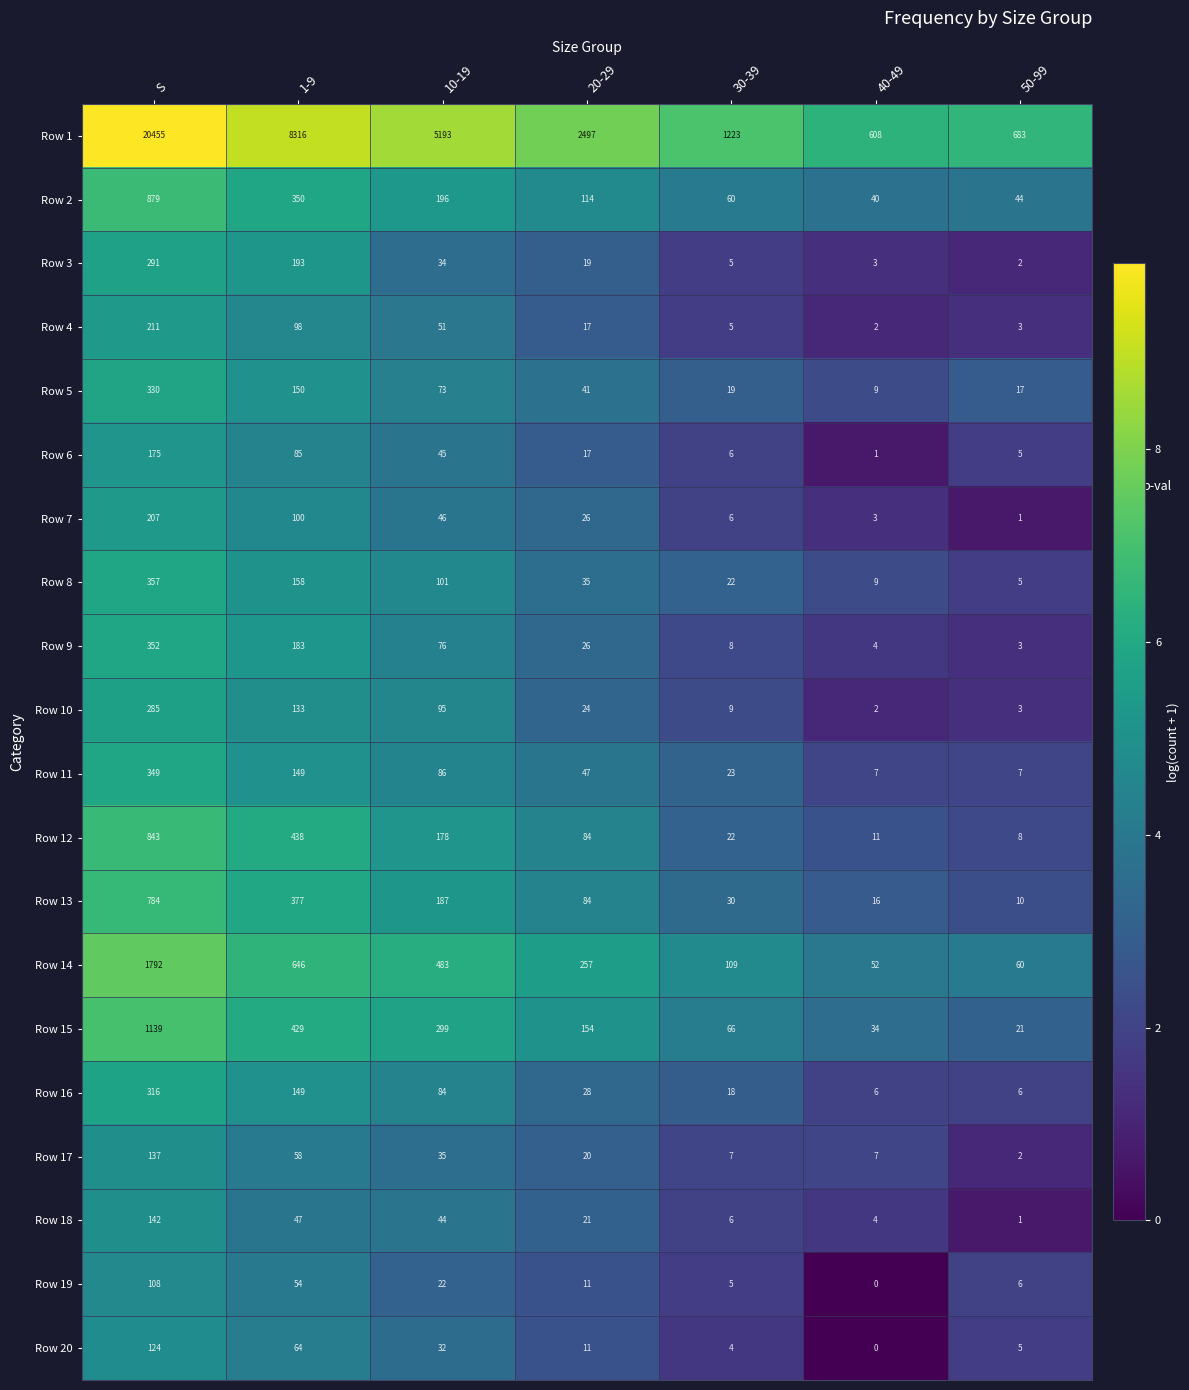

The value of Row 11 at 40-49 is 7. True or false?

True